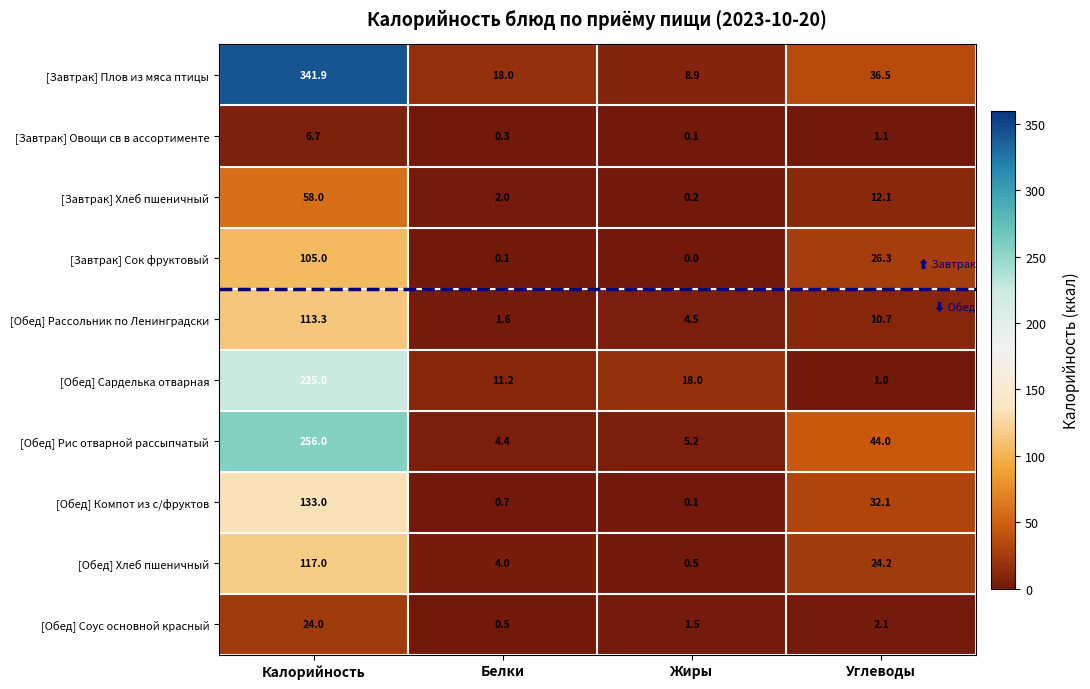

What is the maximum value shown in the chart?

341.9